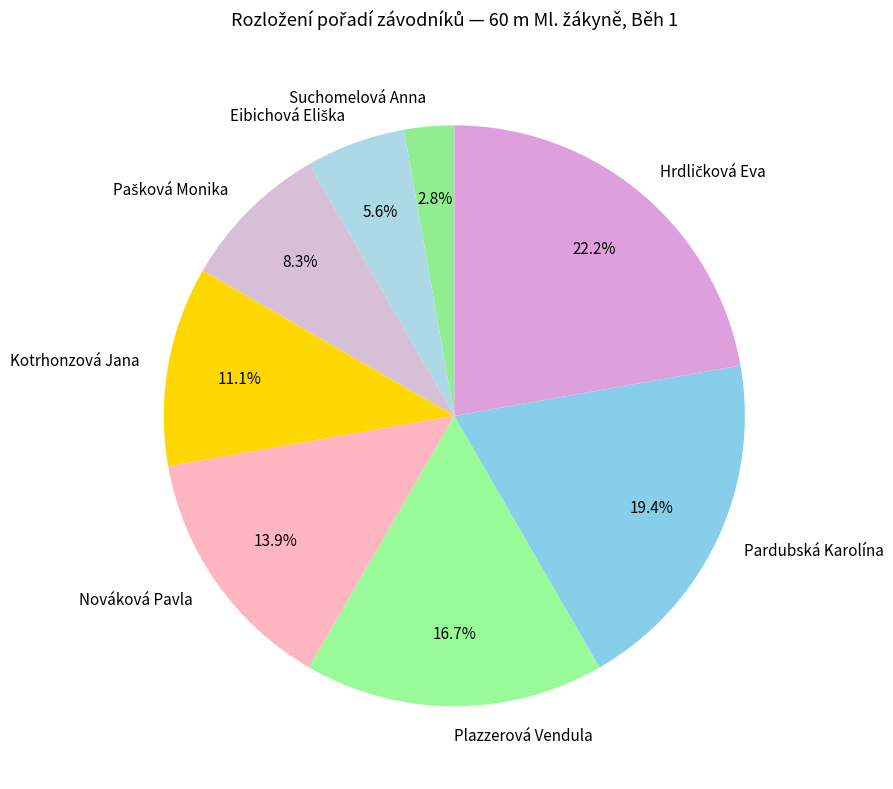

Is Nováková Pavla the majority of the pie?

No